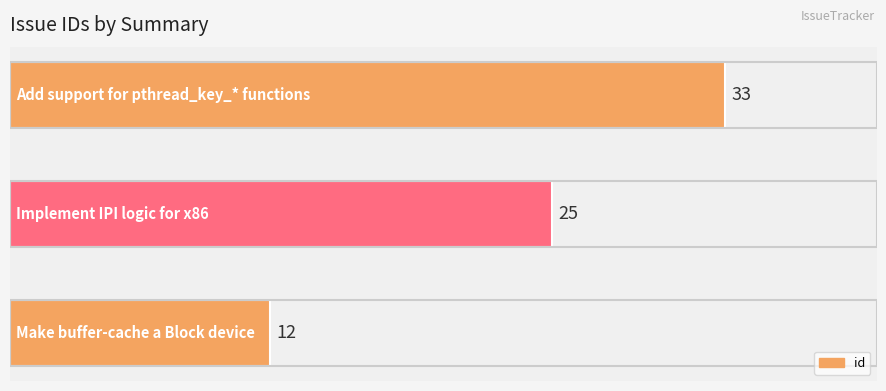

How many values are between 12 and 33?

3